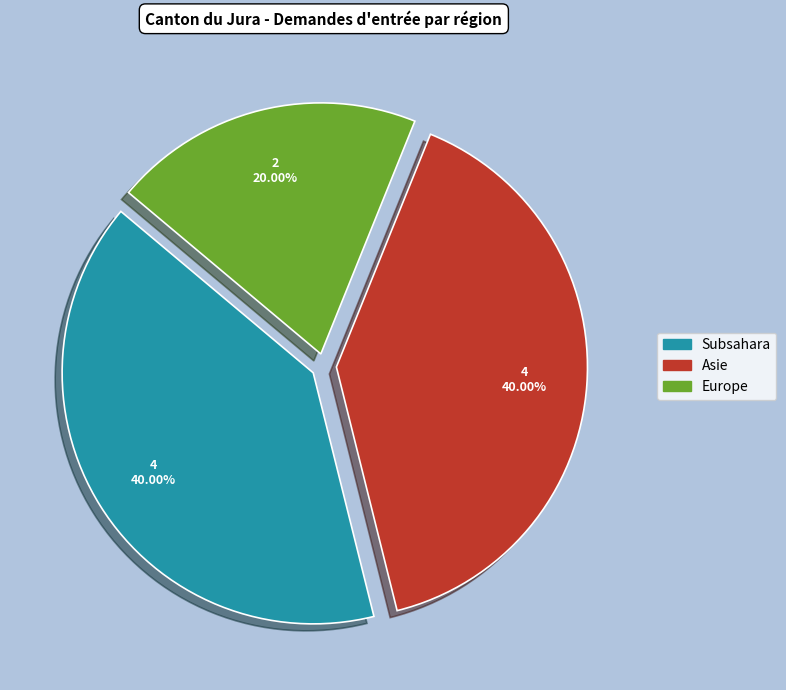

Which category has the smallest portion of the pie?

Europe